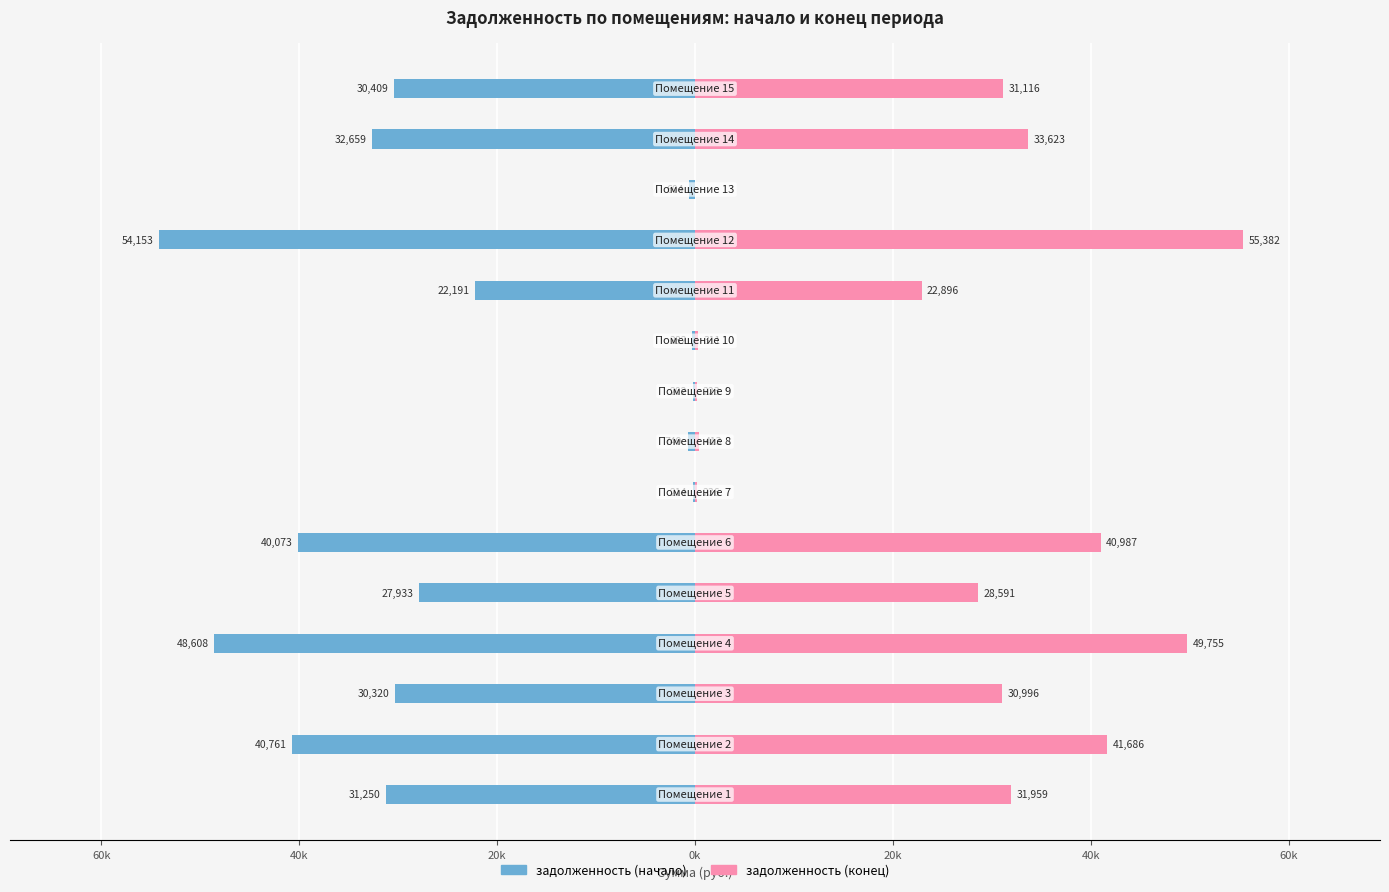

Rank the series at 0k from highest to lowest value.

задолженность (конец), задолженность (начало)